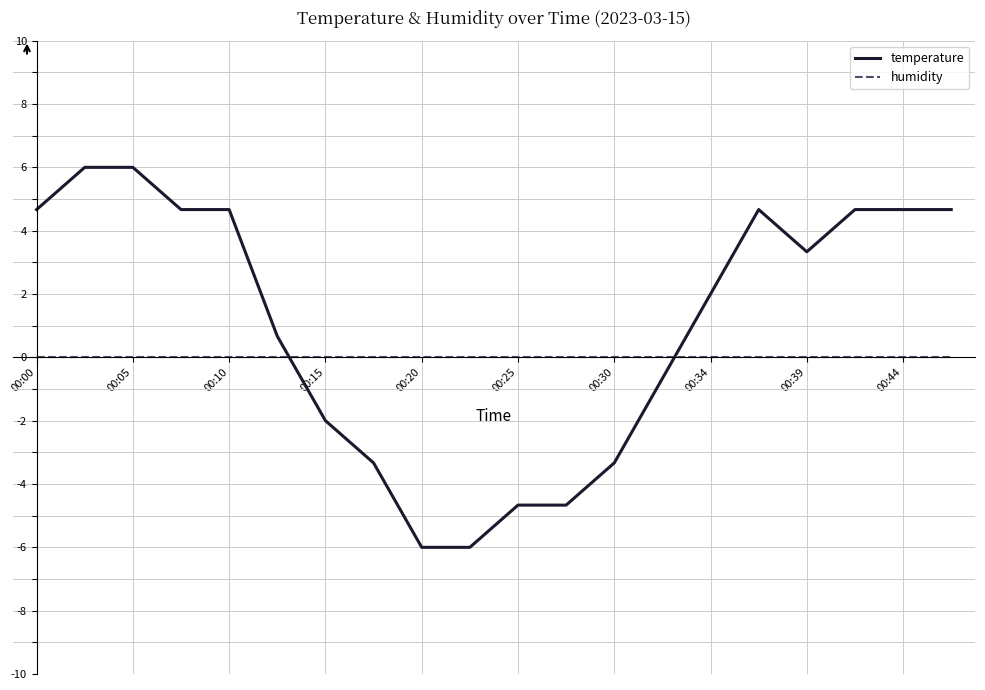

How many categories are shown in the chart?

20